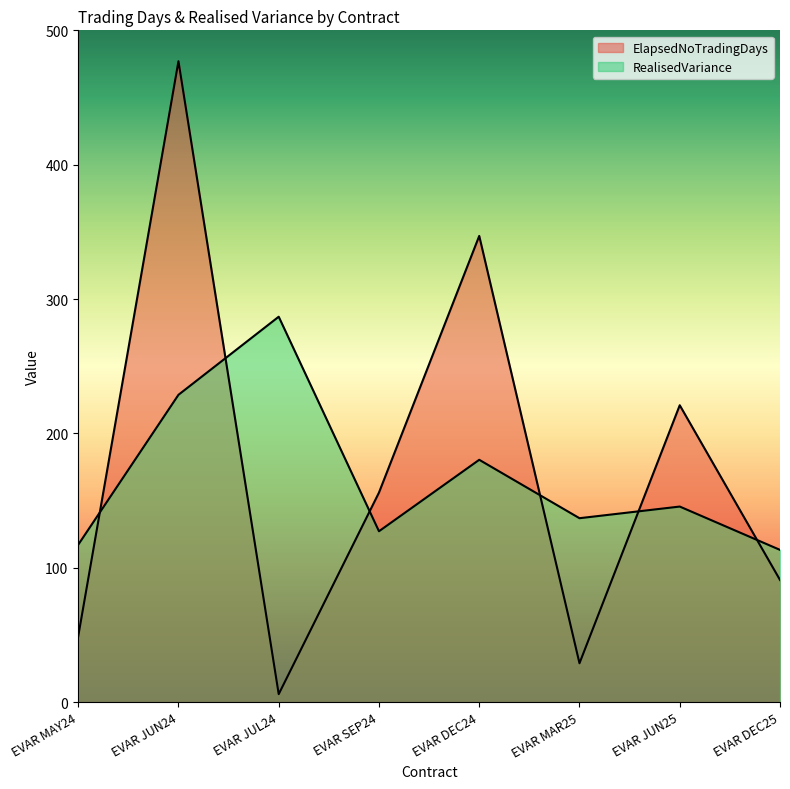

What is the maximum value for ElapsedNoTradingDays?

477.0